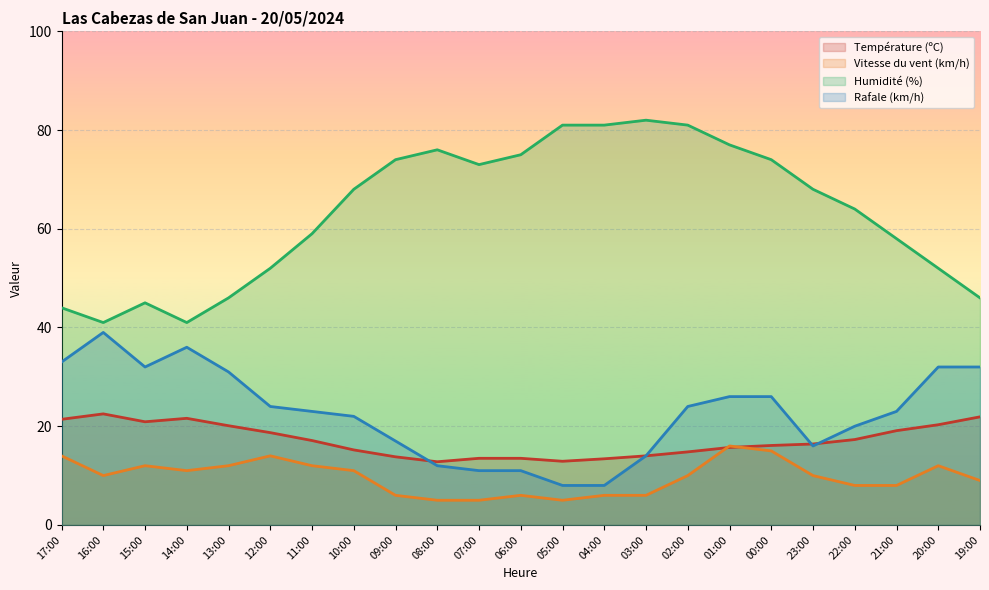

At which label does Vitesse du vent (km/h) first exceed 10?

17:00